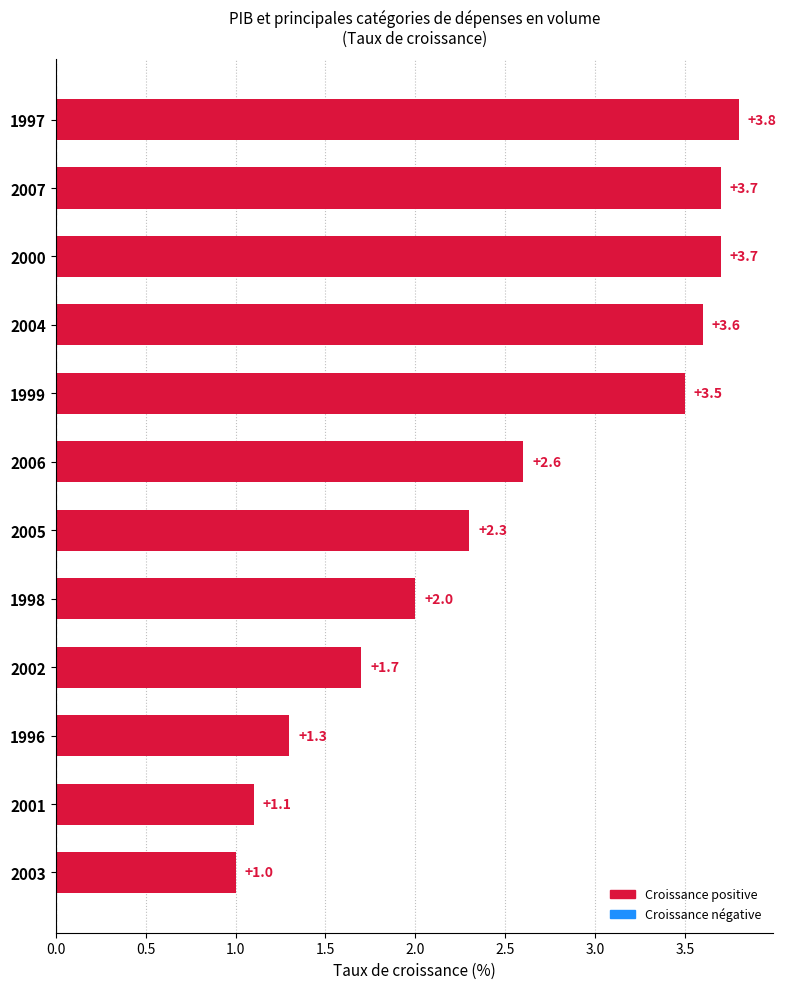

Does the chart contain any negative values?

No